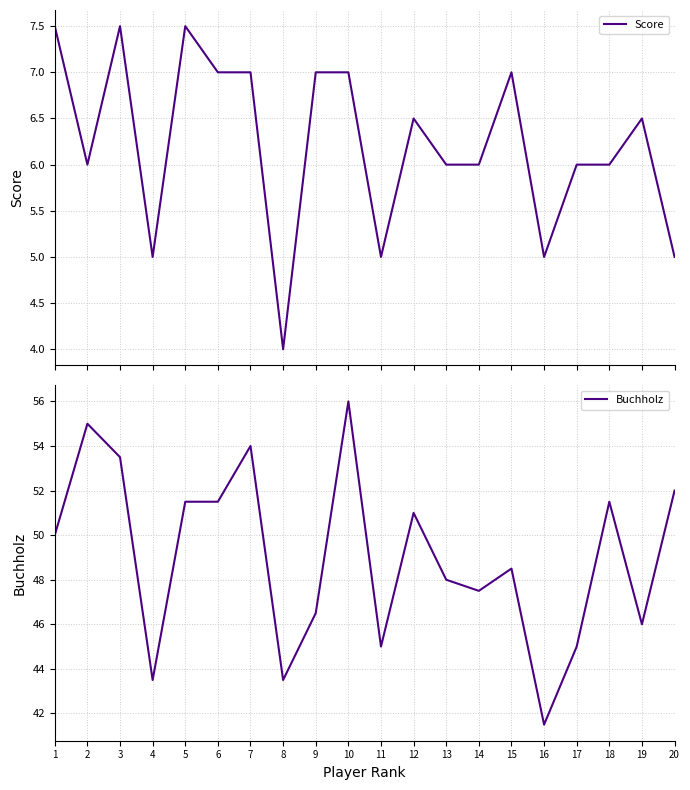

How many Score values are between 6 and 7?

12